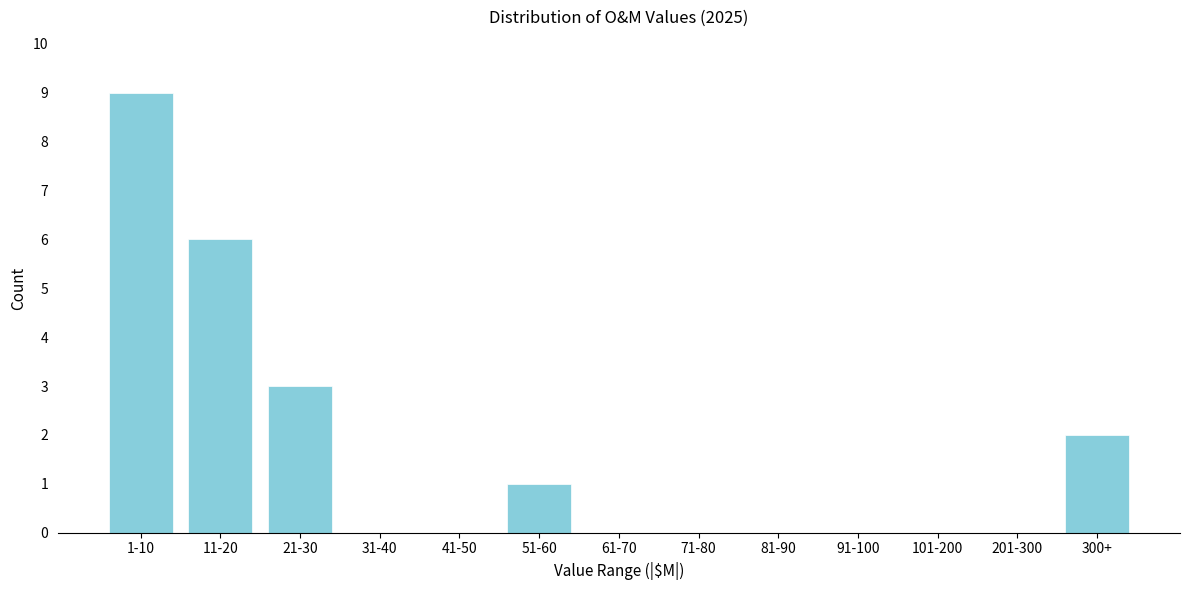

What is the maximum value shown in the chart?

9